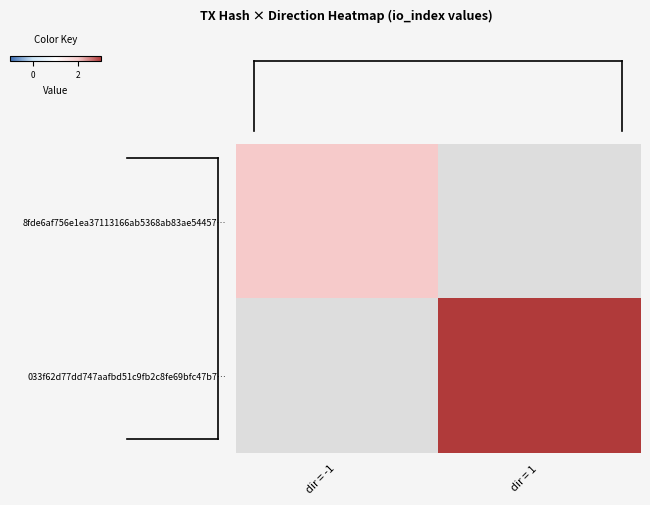

Count the number of data series in this chart.

2